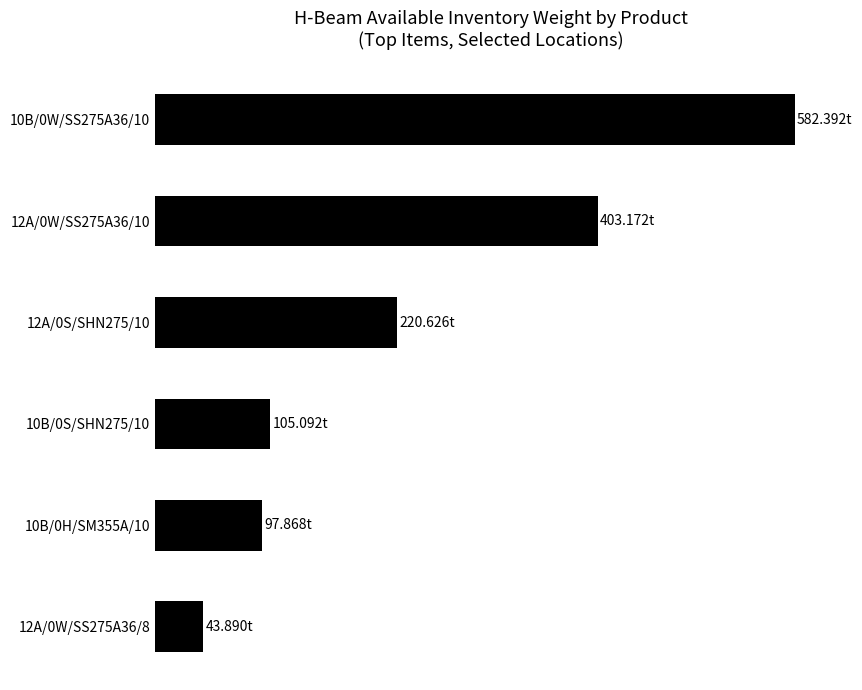

Are the bars horizontal?

Yes